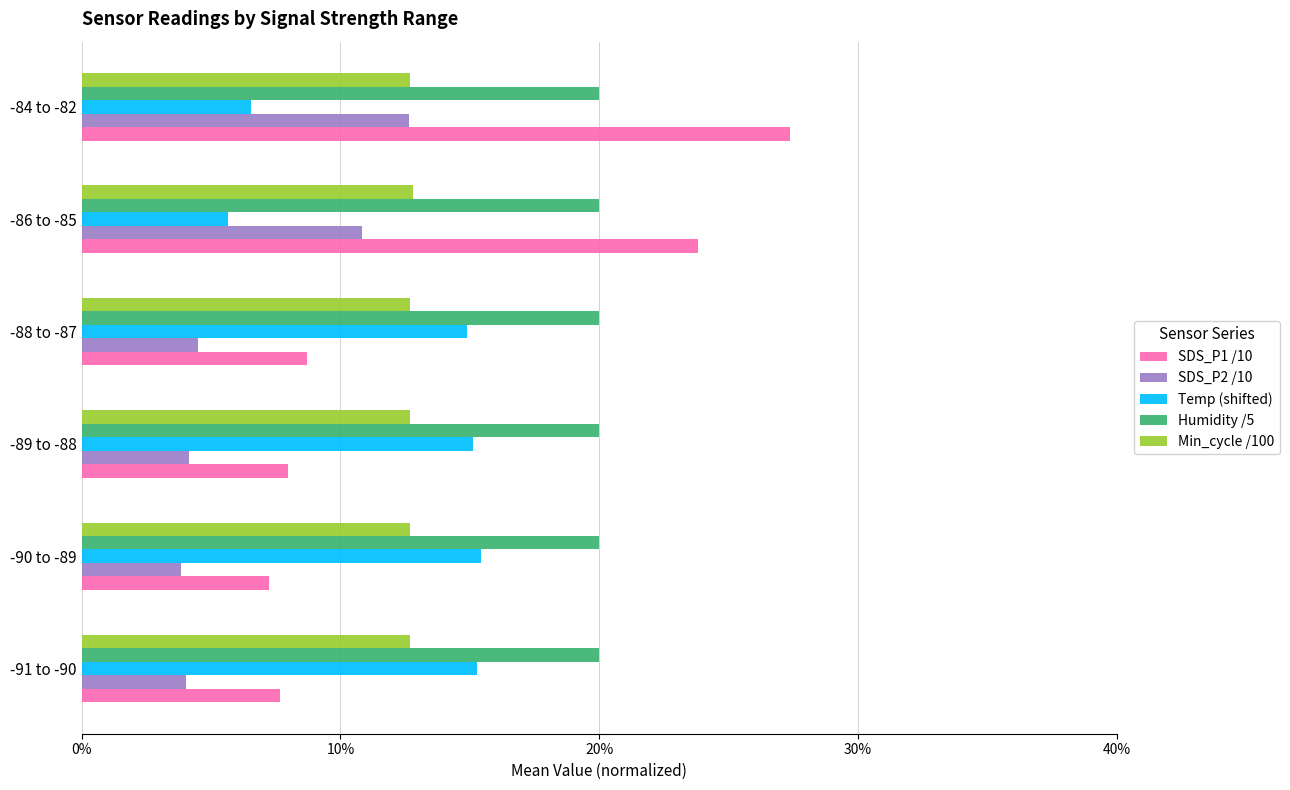

What is the smallest value displayed?

3.8